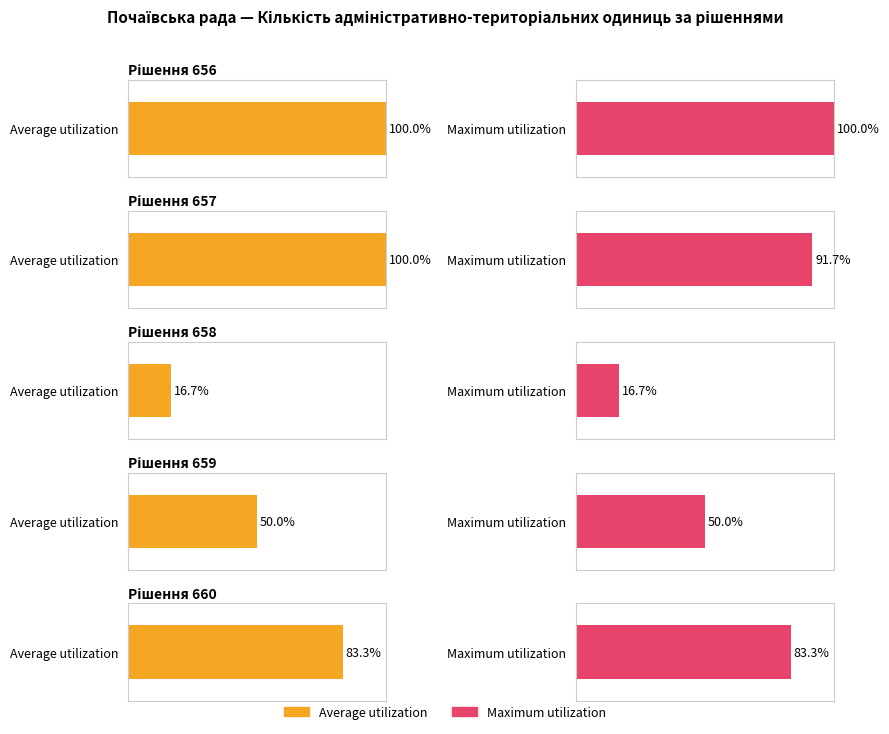

At how many categories does at least one series exceed 22?

4